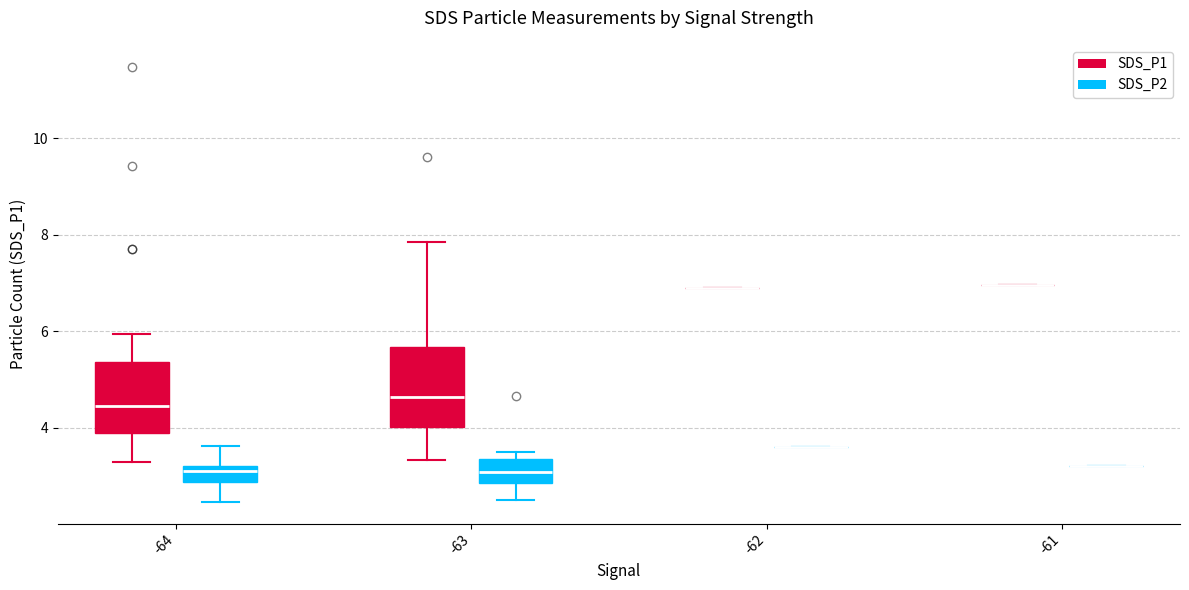

Reading left to right, read every box against the y-axis: the position of its median line, the range the box covers, and the ends of its whiskers. The values are not printed on the chart, so give them approximately, as read against the axis.

-64 (SDS_P1): median 4.4, box 3.8 to 5.4, whiskers 3.4 to 6.0
-64 (SDS_P2): median 3.2 (just below the box's upper edge), box 2.8 to 3.2, whiskers 2.4 to 3.6
-63 (SDS_P1): median 4.6, box 4.0 to 5.6, whiskers 3.4 to 7.8
-63 (SDS_P2): median 3.0, box 2.8 to 3.4, whiskers 2.6 to 3.6
-62 (SDS_P1): box collapsed to a line at 7.0, whiskers 7.0 to 7.0
-62 (SDS_P2): box collapsed to a line at 3.6, whiskers 3.6 to 3.6
-61 (SDS_P1): box collapsed to a line at 7.0, whiskers 7.0 to 7.0
-61 (SDS_P2): box collapsed to a line at 3.2, whiskers 3.2 to 3.2